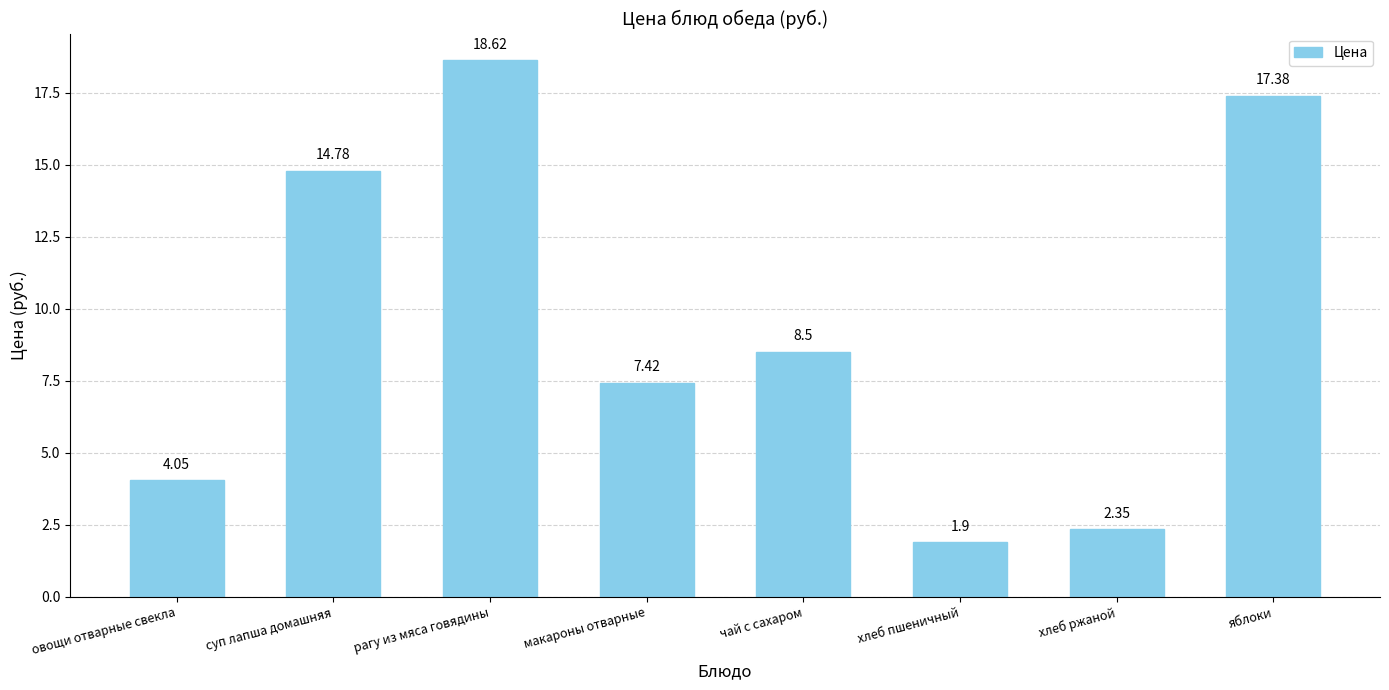

What position from the right is рагу из мяса говядины?

6